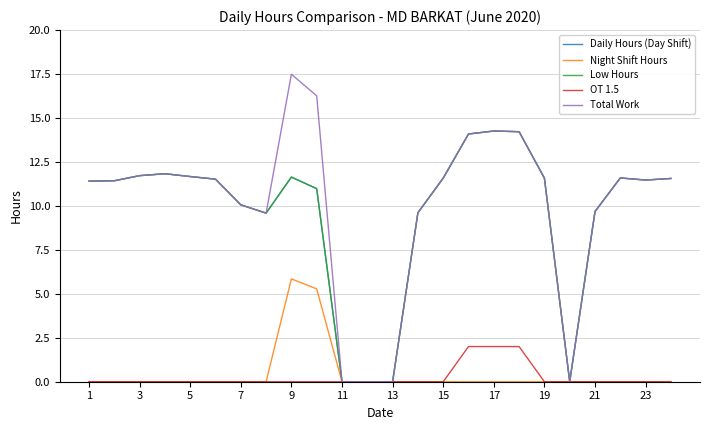

Reading right to left, extract all data points from this chart.

Daily Hours (Day Shift): 11.6	11.5	11.6	9.7	0.0	11.6	14.2	14.3	14.1	11.6	9.6	0.0	0.0	0.0	11.0	11.6	9.6	10.1	11.5	11.7	11.8	11.7	11.4	11.4
Night Shift Hours: 0.0	0.0	0.0	0.0	0.0	0.0	0.0	0.0	0.0	0.0	0.0	0.0	0.0	0.0	5.3	5.8	0.0	0.0	0.0	0.0	0.0	0.0	0.0	0.0
Low Hours: 11.6	11.5	11.6	9.7	0.0	11.6	14.2	14.3	14.1	11.6	9.6	0.0	0.0	0.0	11.0	11.6	9.6	10.1	11.5	11.7	11.8	11.7	11.4	11.4
OT 1.5: 0.0	0.0	0.0	0.0	0.0	0.0	2.0	2.0	2.0	0.0	0.0	0.0	0.0	0.0	0.0	0.0	0.0	0.0	0.0	0.0	0.0	0.0	0.0	0.0
Total Work: 11.6	11.5	11.6	9.7	0.0	11.6	14.2	14.3	14.1	11.6	9.6	0.0	0.0	0.0	16.3	17.5	9.6	10.1	11.5	11.7	11.8	11.7	11.4	11.4